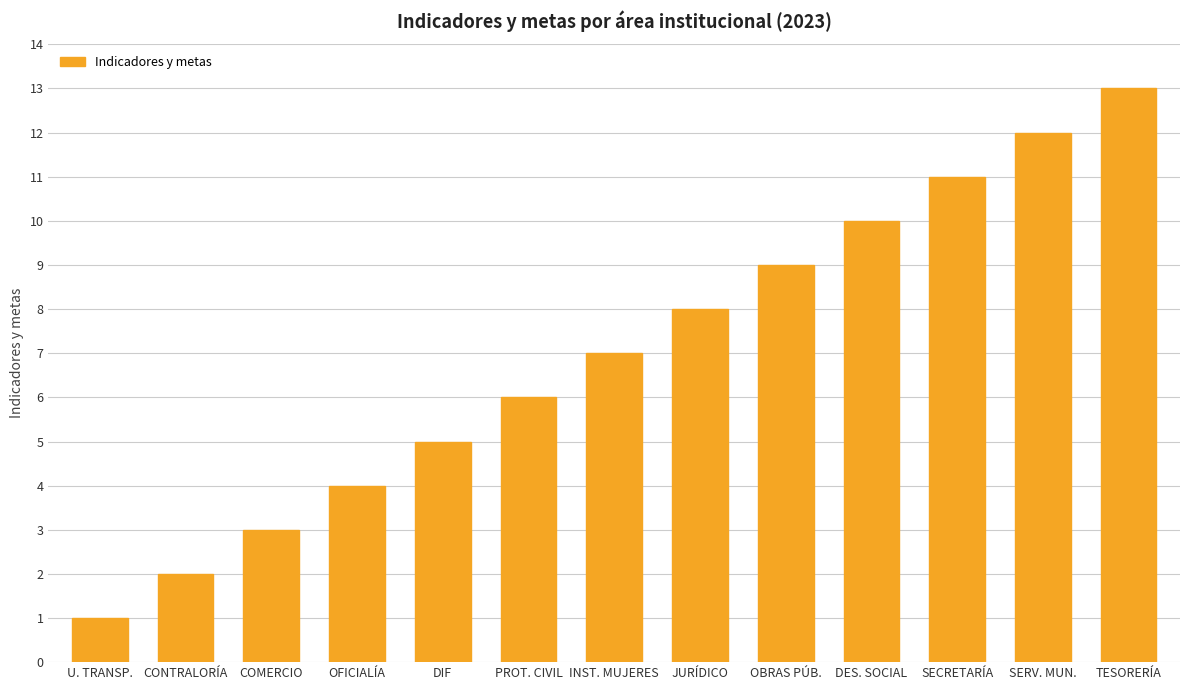

Which label corresponds to the largest value in the chart?

TESORERÍA